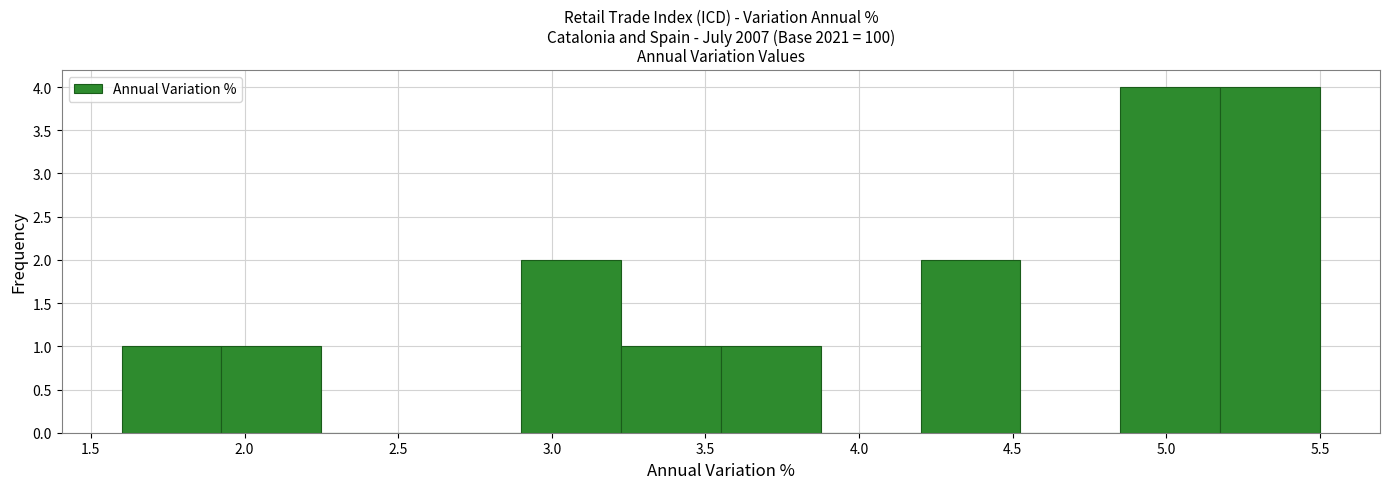

Reading left to right, transcribe this chart: for each bar, give the range it covers on the x-axis and its height. Neither the bar edges nor the heights are printed on the chart, so give them approximately, as read against the axes.

1.600 to 1.925: 1
1.925 to 2.250: 1
2.250 to 2.575: 0
2.575 to 2.900: 0
2.900 to 3.225: 2
3.225 to 3.550: 1
3.550 to 3.875: 1
3.875 to 4.200: 0
4.200 to 4.525: 2
4.525 to 4.850: 0
4.850 to 5.175: 4
5.175 to 5.500: 4